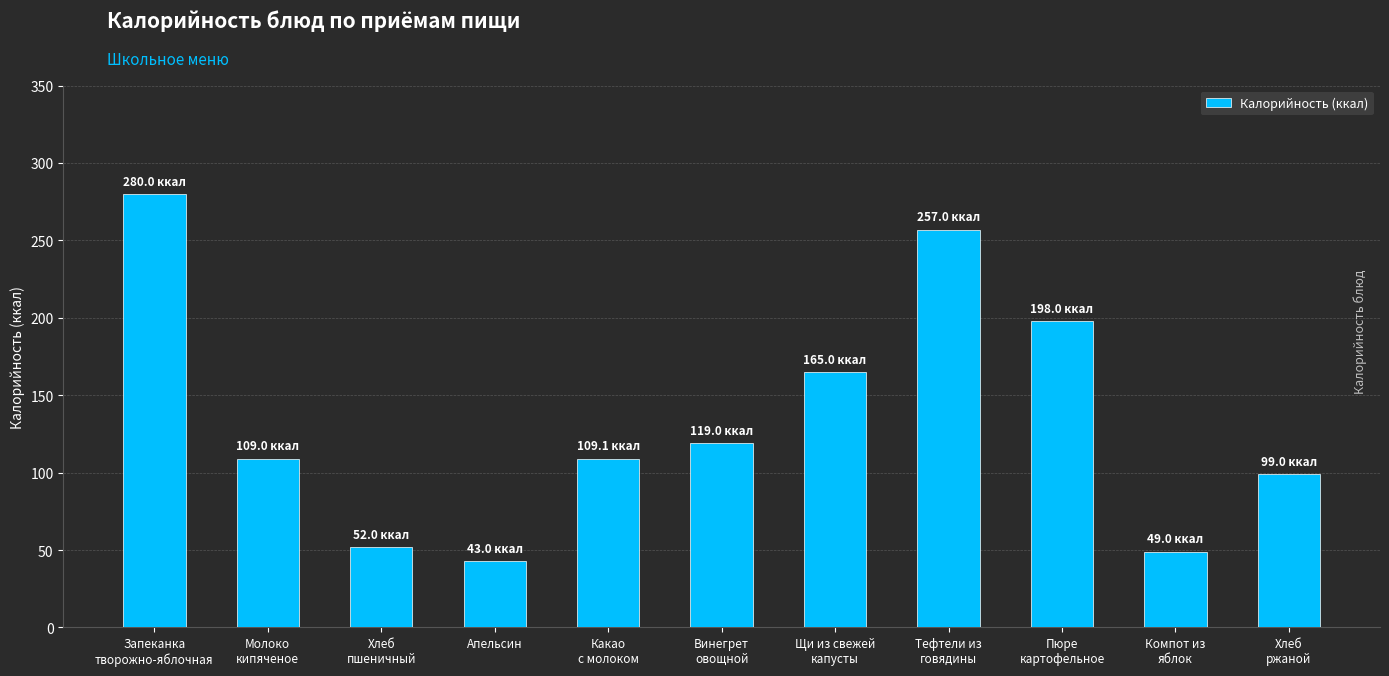

What is the difference between the second highest and second lowest values?

208.0